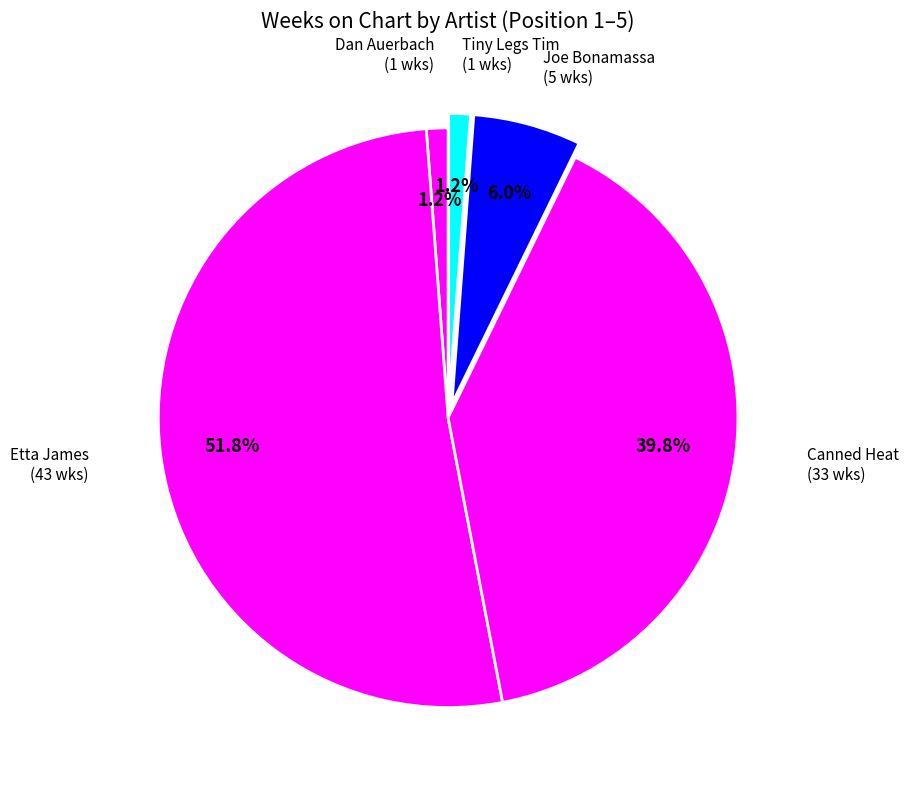

Which category has the biggest portion of the pie?

Etta James